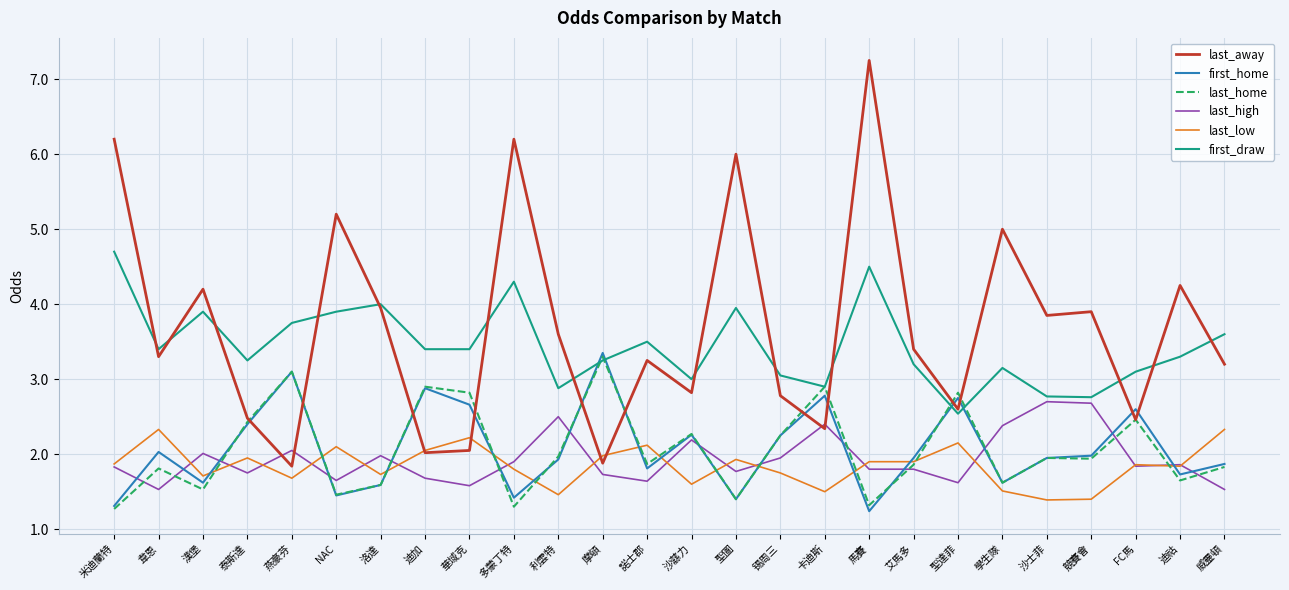

True or false: last_away and first_home intersect in this chart.

True